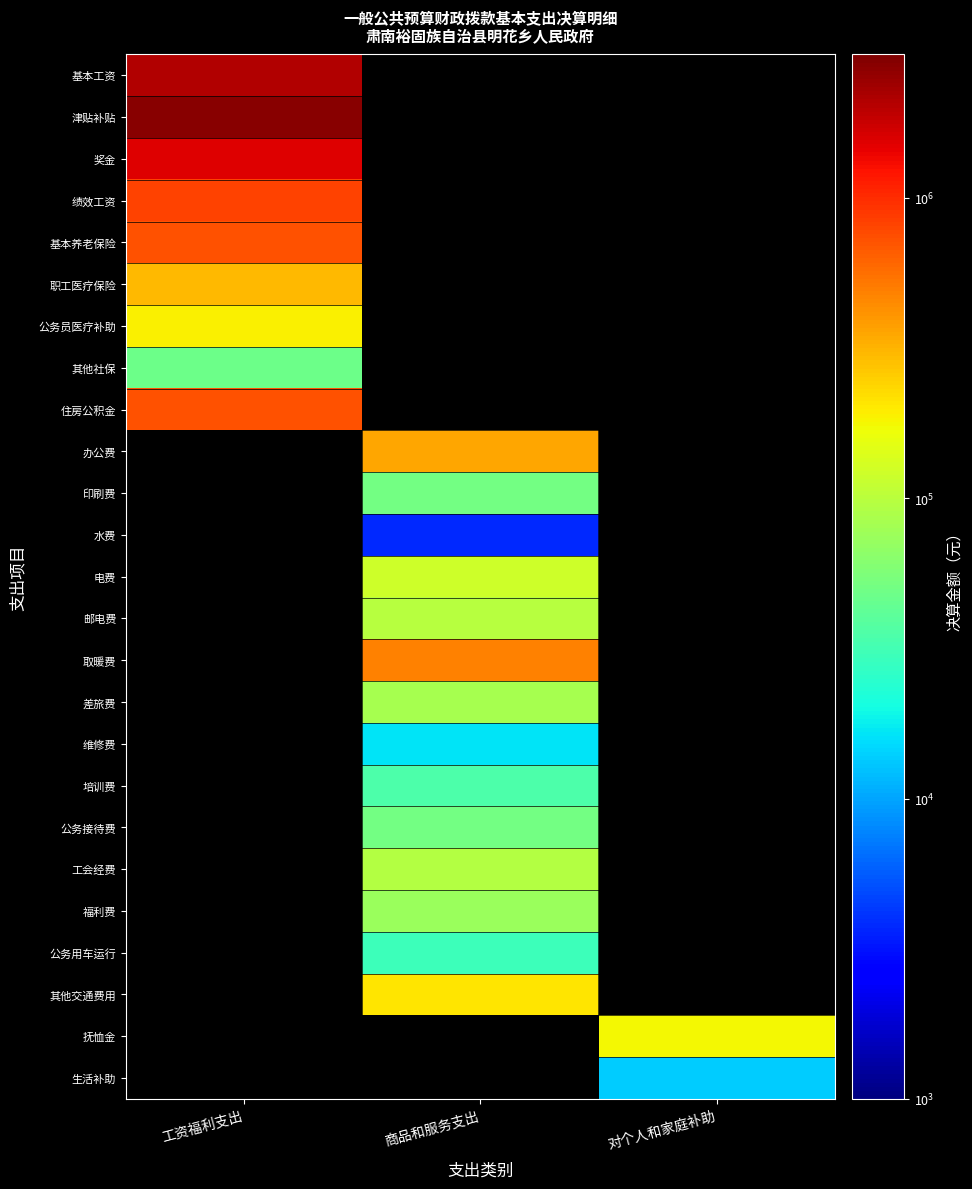

Which series has the largest range (max minus min)?

基本工资